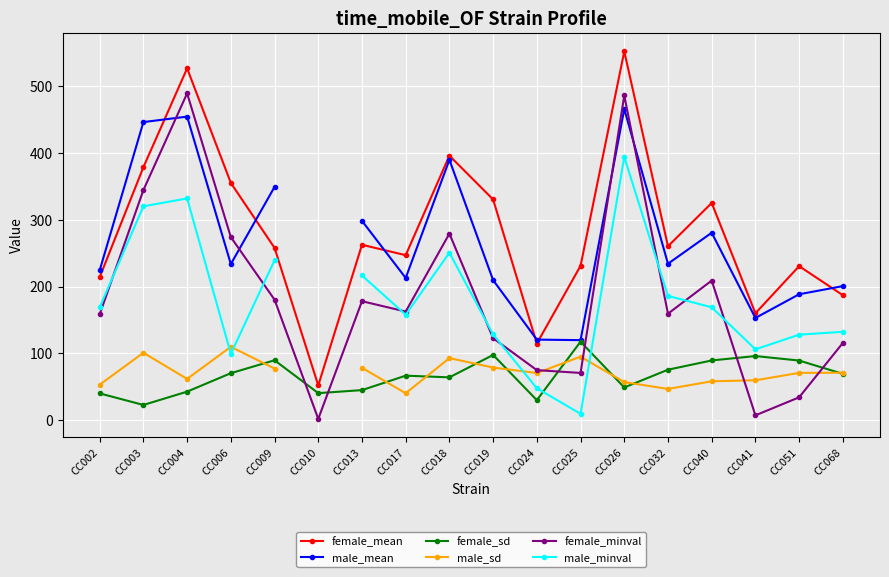

Which series changed the most between CC006 and CC009?

male_minval